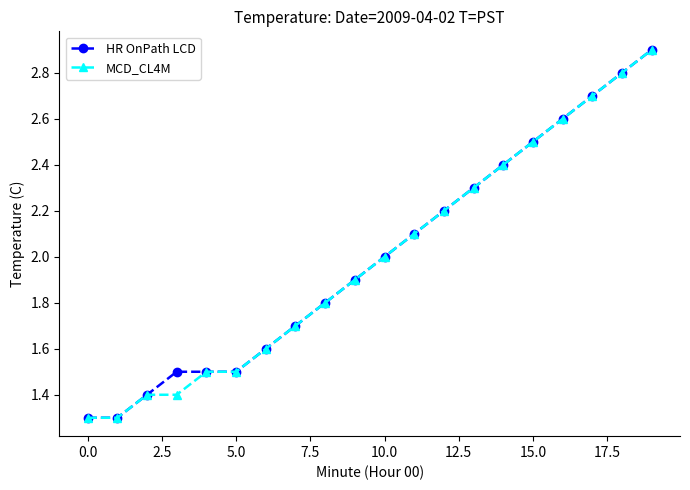

True or false: HR OnPath LCD has more than 2 interior local peaks.

False